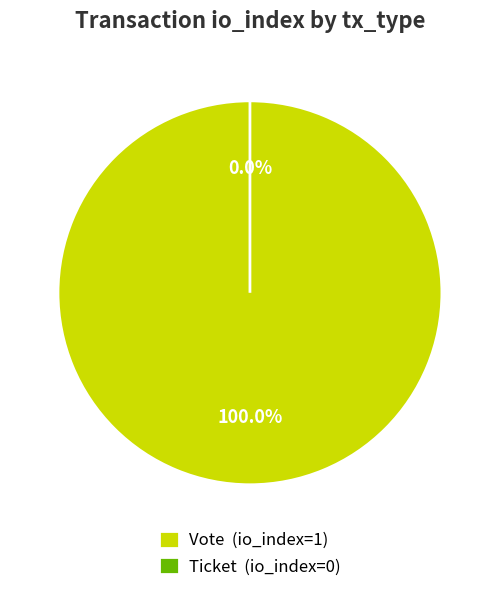

To the nearest percent, what percentage of the pie is Vote?

100%